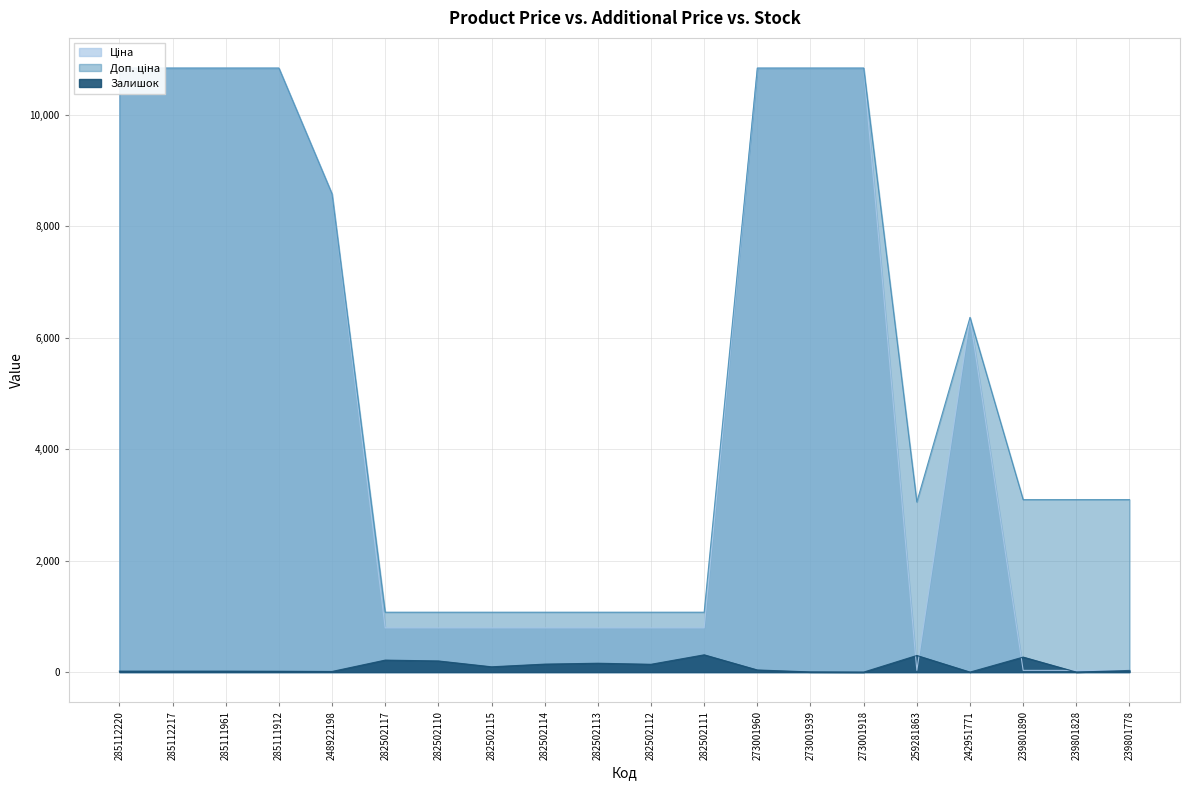

True or false: Доп. ціна has more than 0 points higher than both neighbors.

True